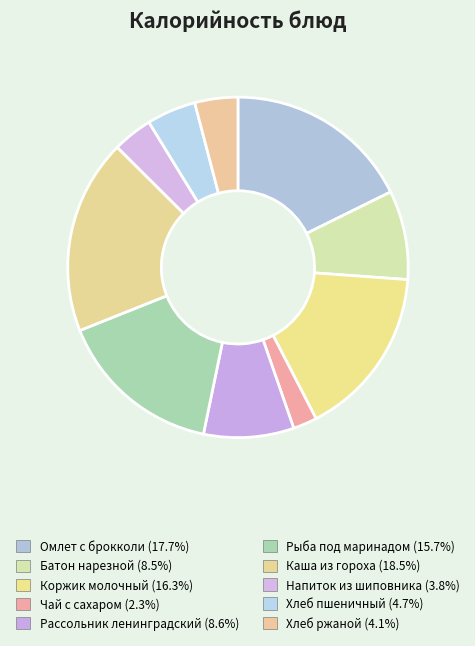

Count the number of slices in the pie.

10